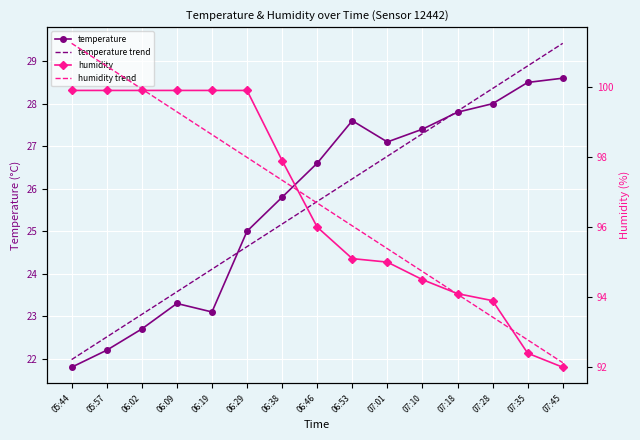

Is it true that humidity trend equals 95.4 at 07:01?

True